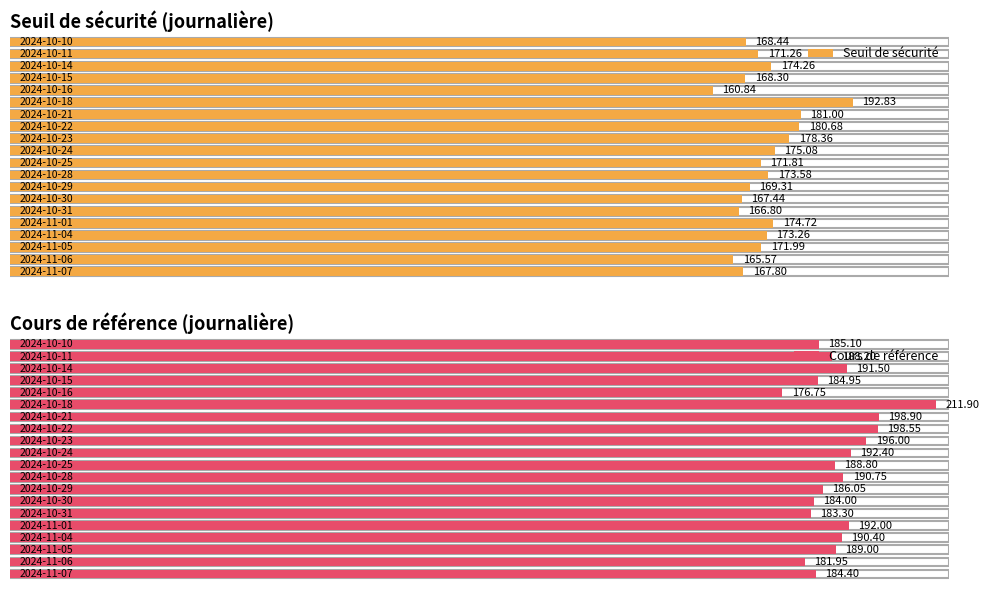

How many bars are there in each group?

2